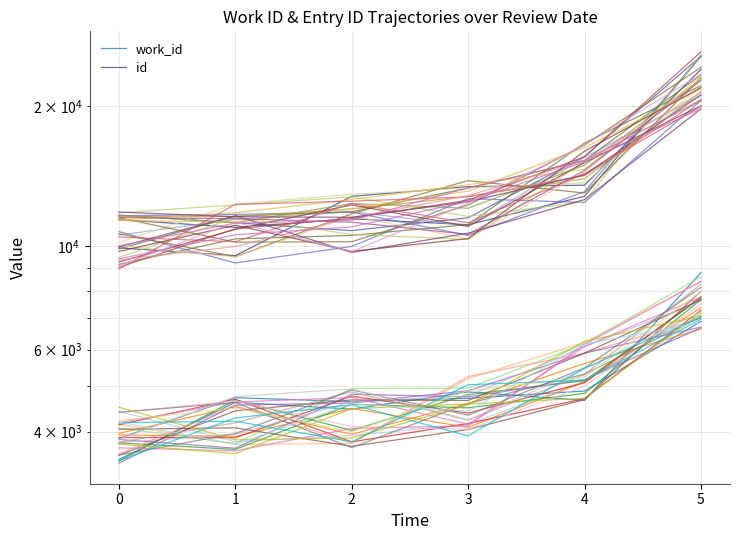

True or false: work_id and id intersect in this chart.

False